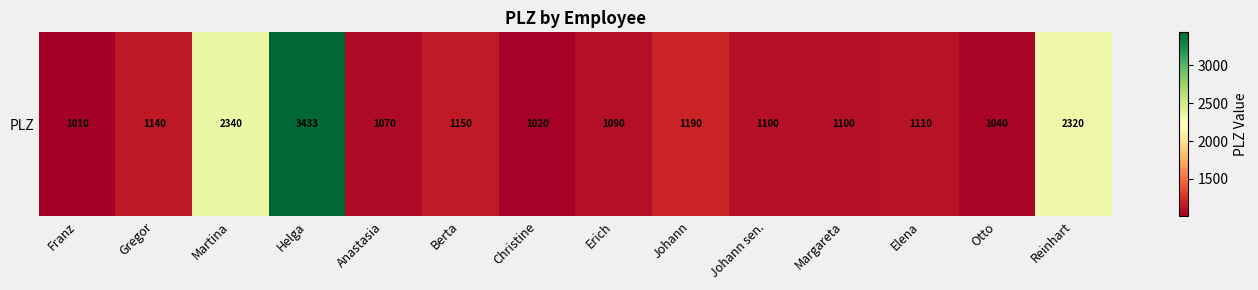

At which label does the data first exceed 1110?

Gregor